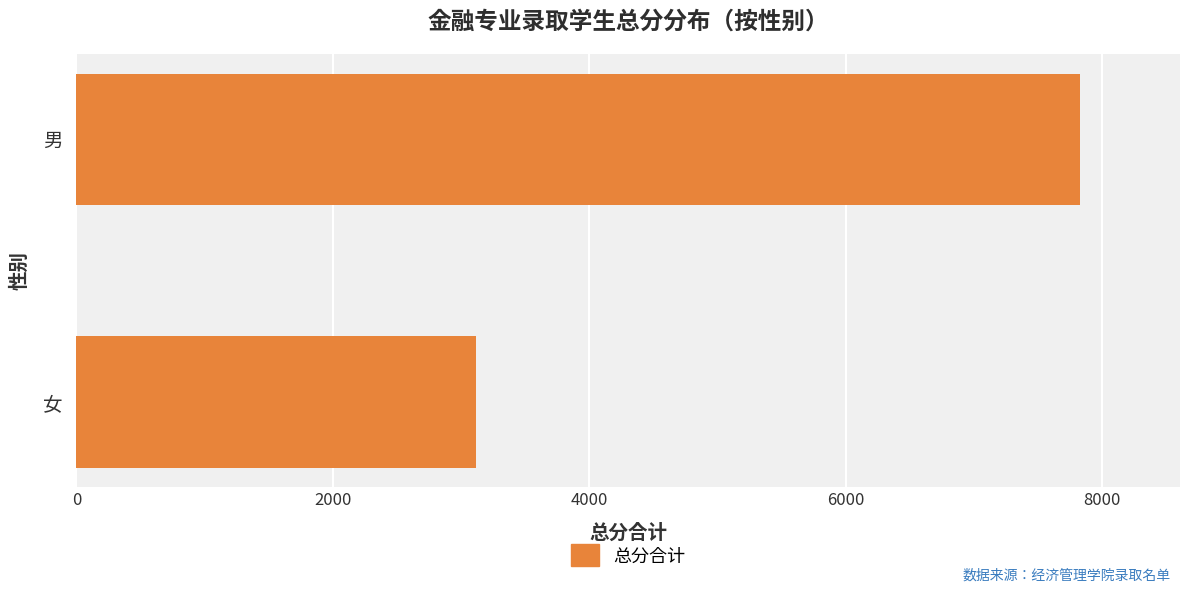

Which category has the highest value across all series?

男